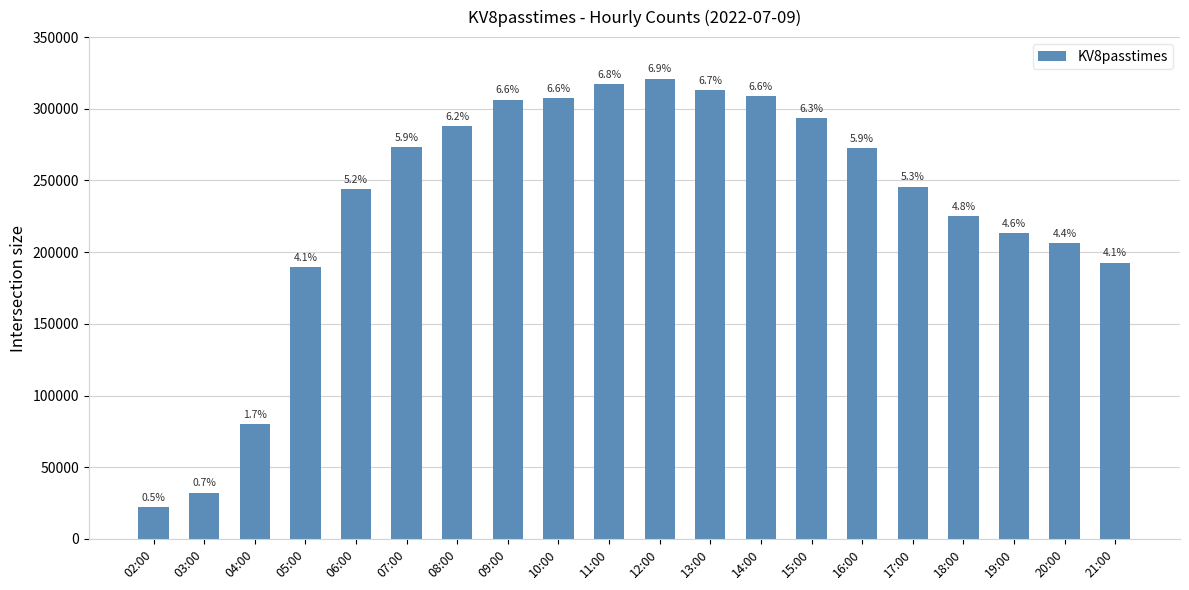

What is the label of the 20th bar from the right?

02:00